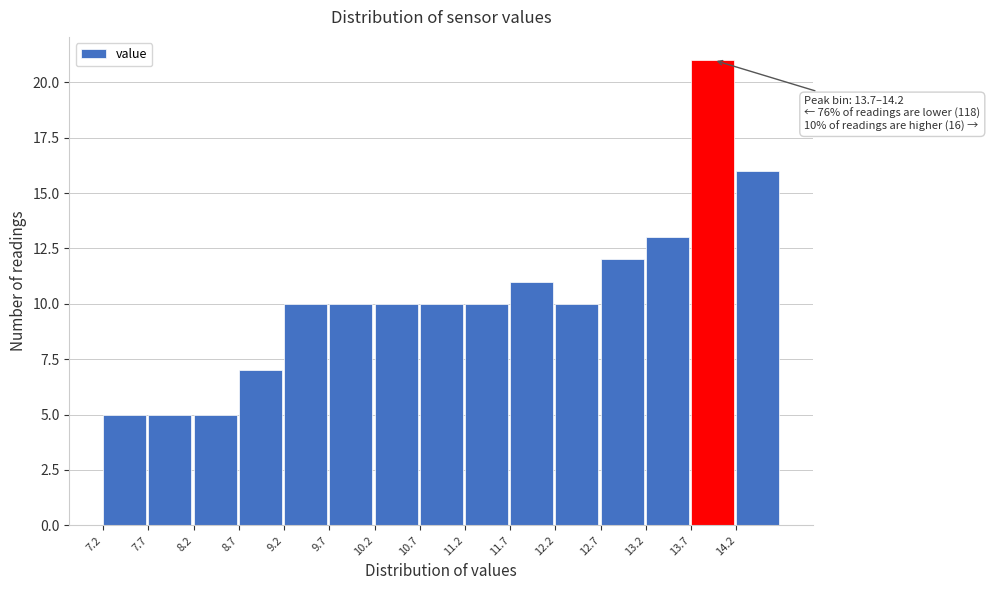

Which range on the x-axis has the tallest bar?

13.7 to 14.2